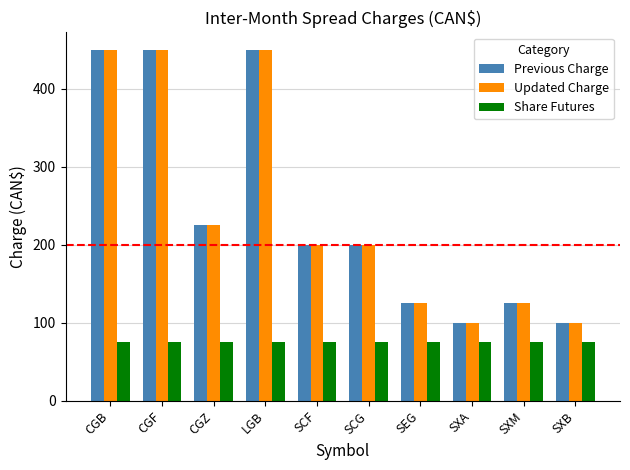

What is the total value across all series at CGZ?

525